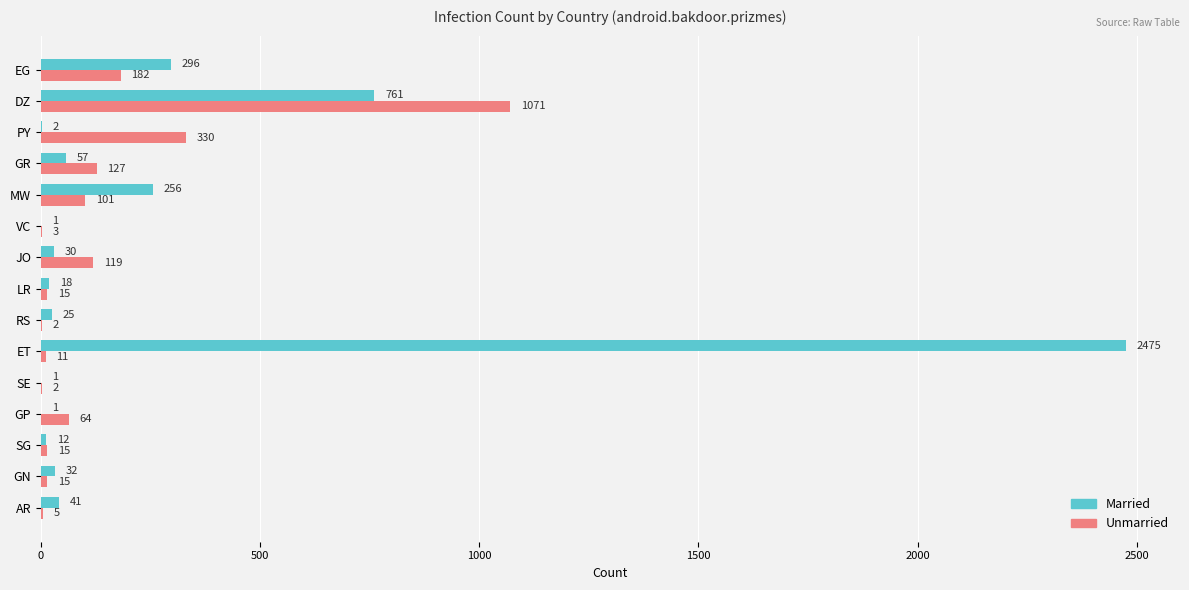

What is the sum of all Unmarried values?

2062